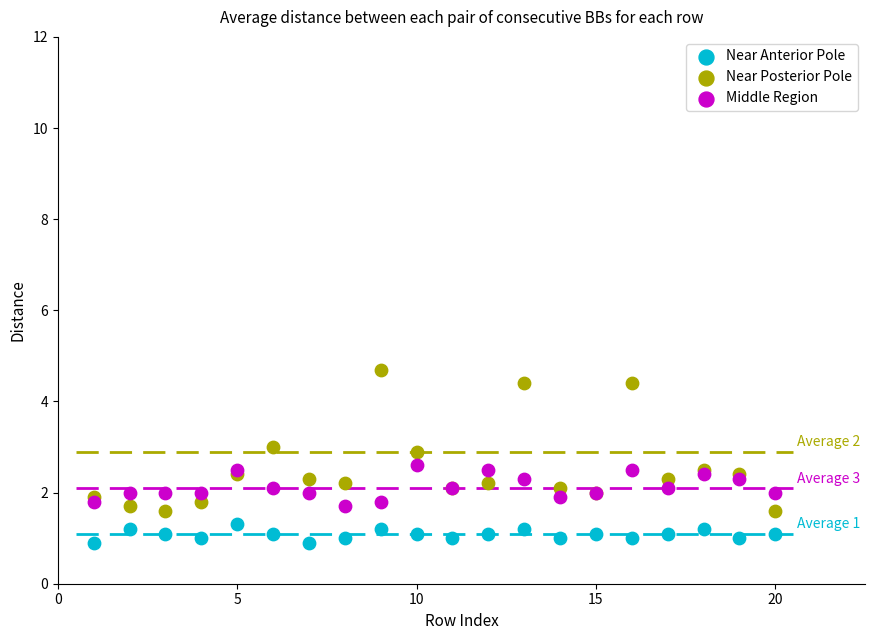

Which series has the largest Y range (max minus min)?

Near Posterior Pole